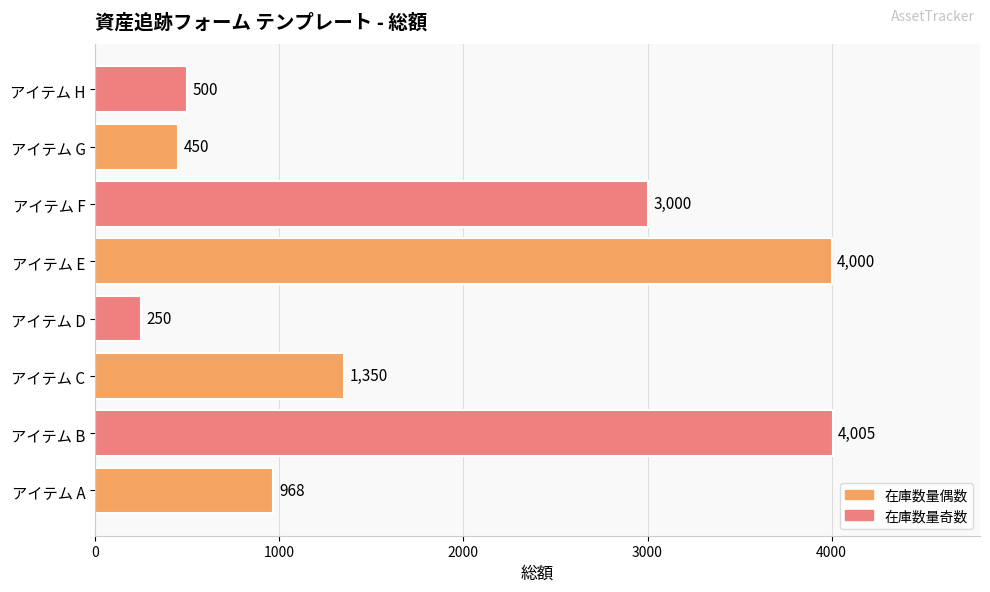

Reading top to bottom, transcribe all the data shown in this chart.

アイテム H=500	アイテム G=450	アイテム F=3000	アイテム E=4000	アイテム D=250	アイテム C=1350	アイテム B=4005	アイテム A=968